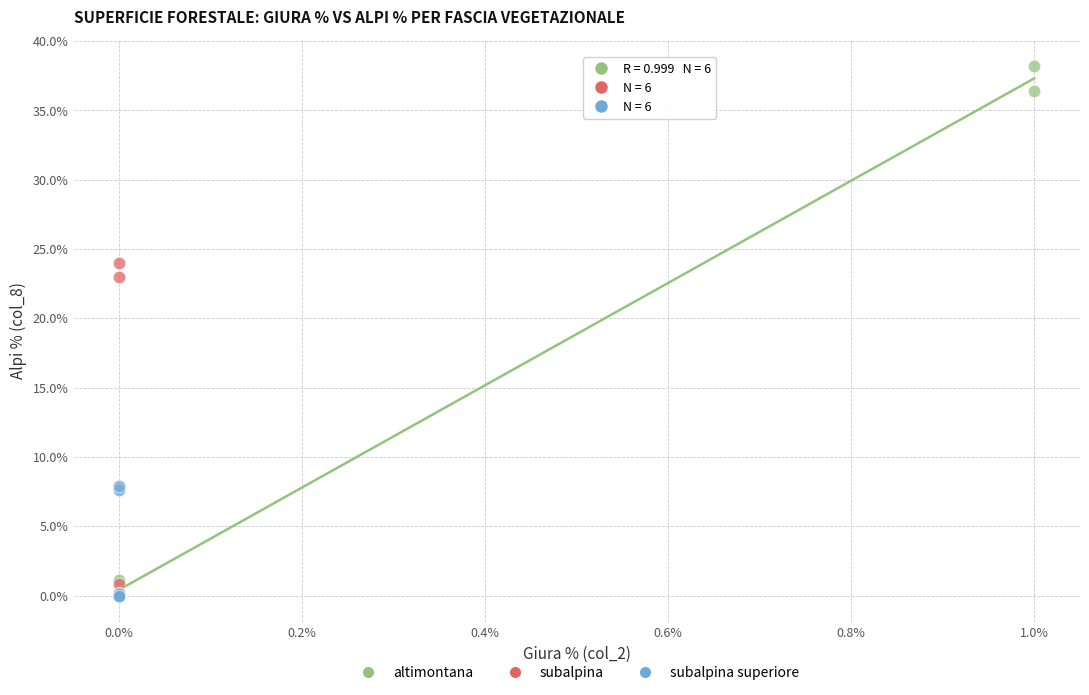

Which series has the widest spread of Y values?

altimontana